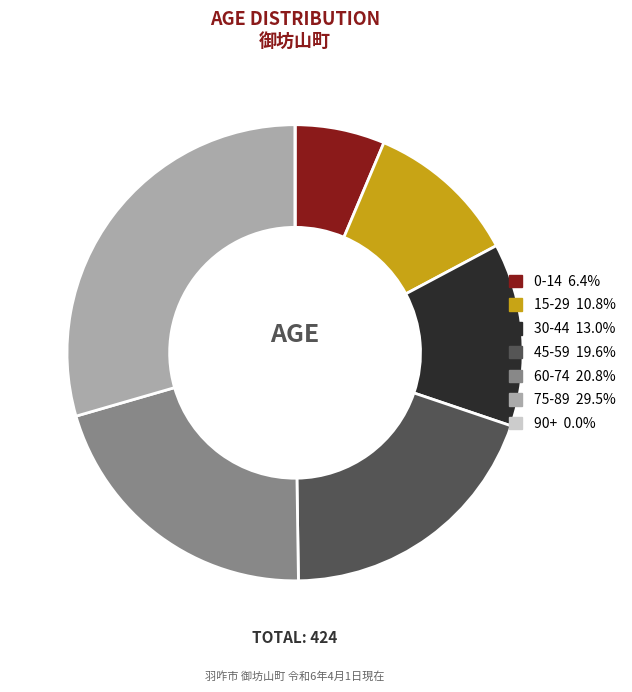

Is there a majority slice in this chart?

No